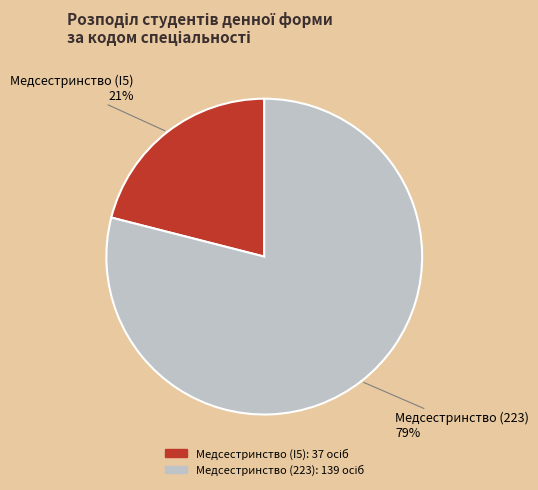

To the nearest percent, what is the average slice percentage?

50%